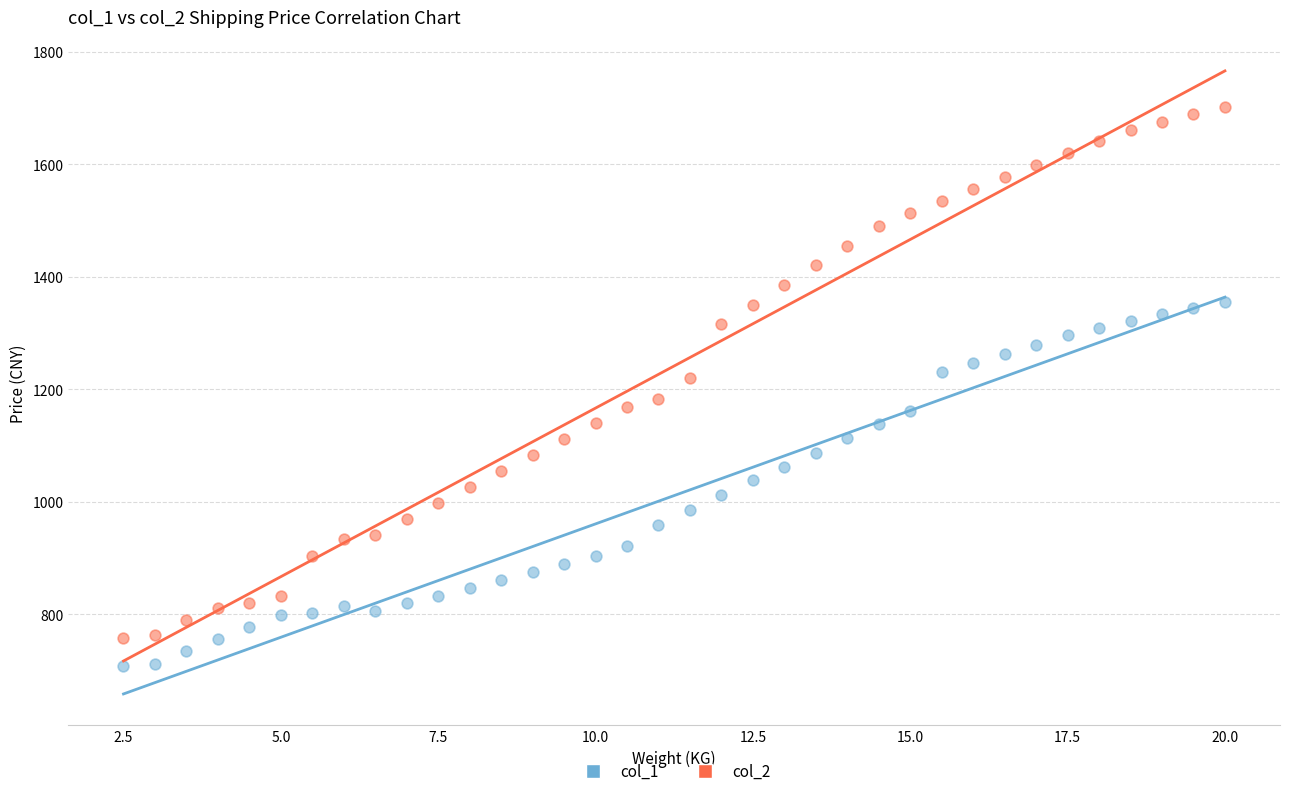

Across all data points, what is the range of Y values (max minus min)?

992.8